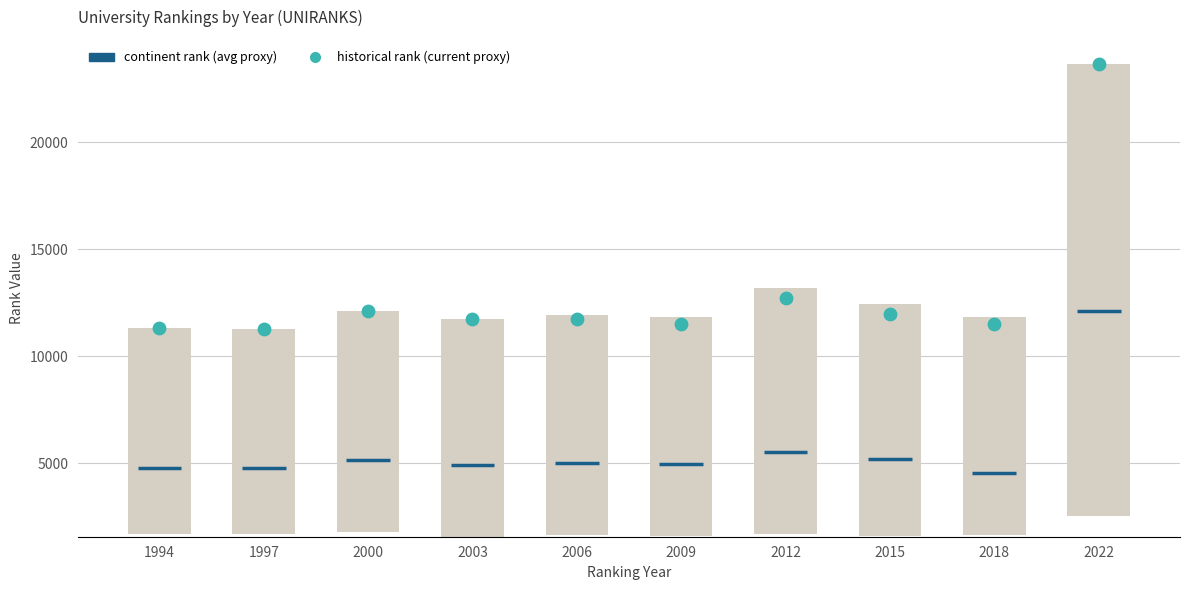

What is the total value across all series at 2009?

21752